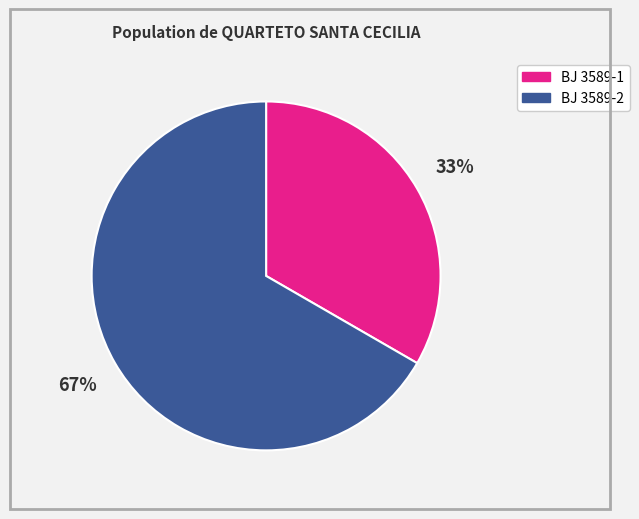

To the nearest percent, what portion does BJ 3589-1 represent?

33%